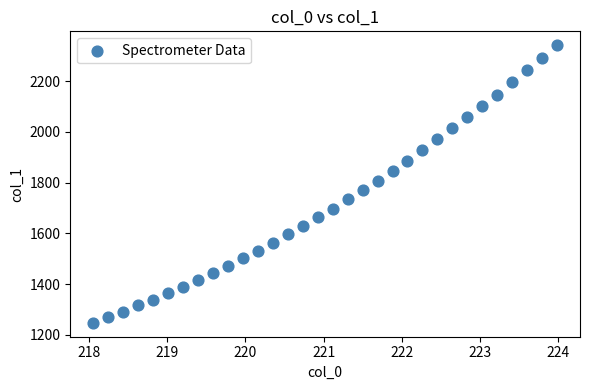

What is the range of X values (max minus min)?

5.9